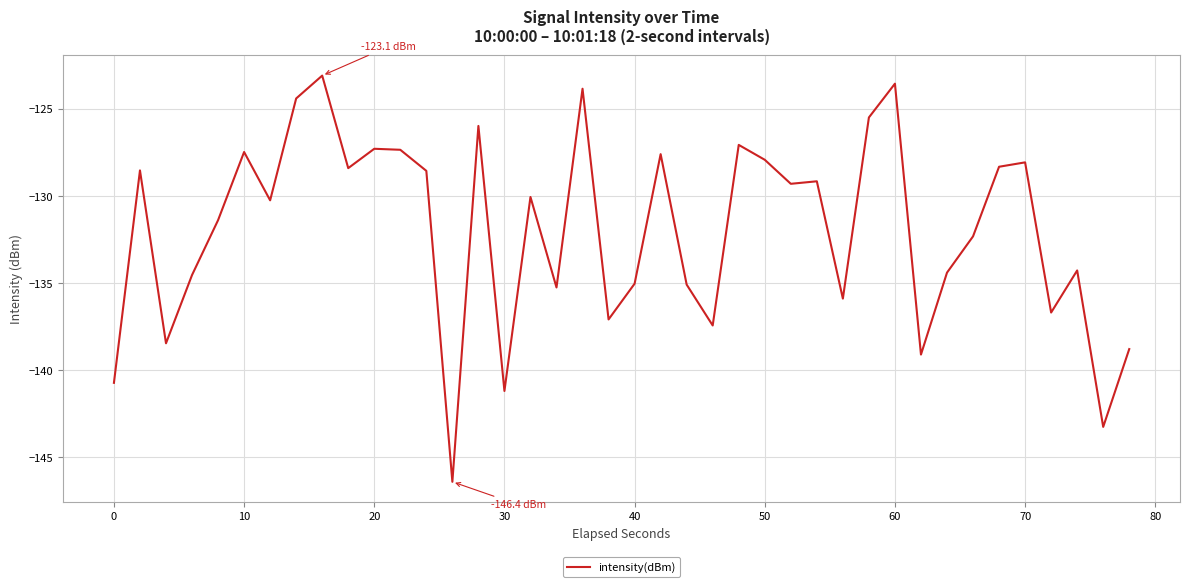

True or false: the data has more than 1 interior local peaks.

True